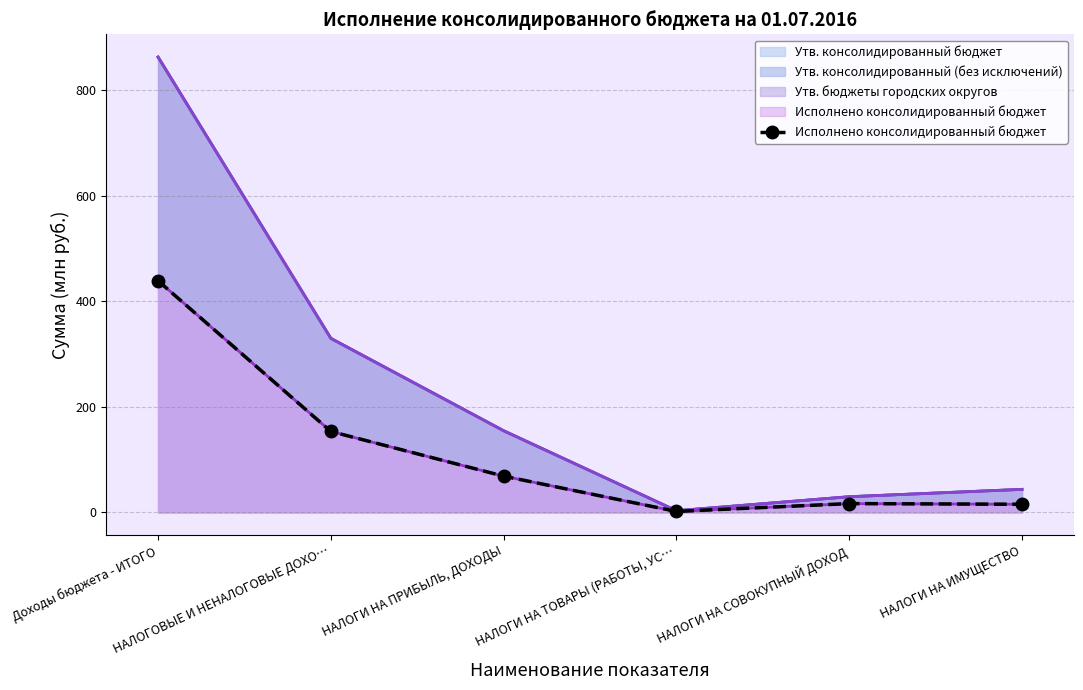

Reading left to right, transcribe all the data shown in this chart.

438.8	153.3	68.6	1.7	16.6	15.3